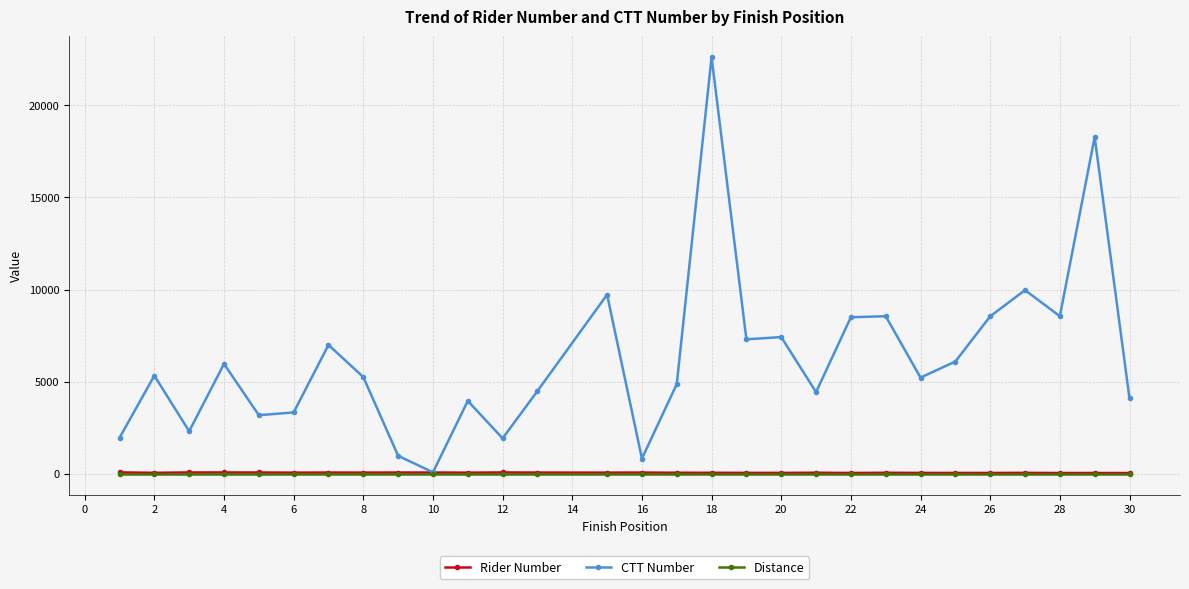

True or false: CTT Number has more than 1 interior local peaks.

True